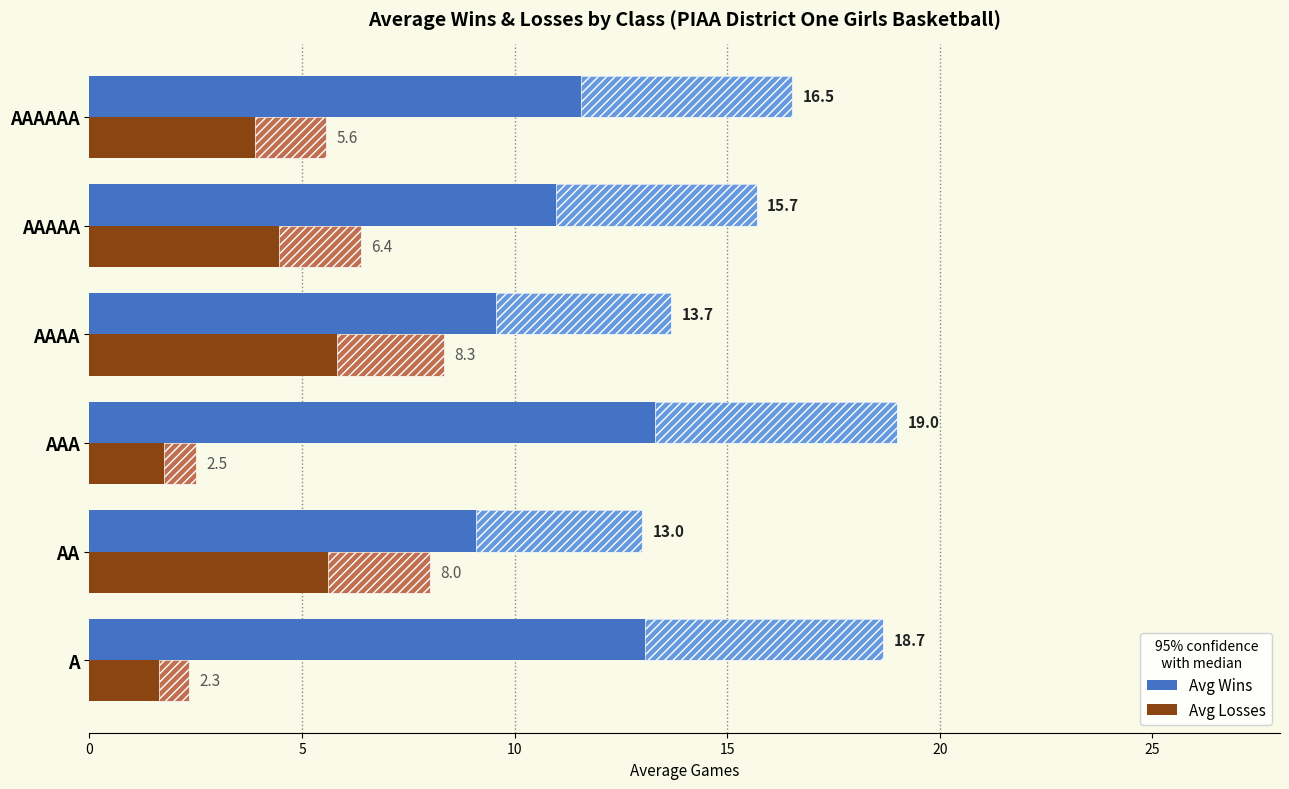

Rank the series by their maximum value, from highest to lowest.

Avg Wins, Avg Losses